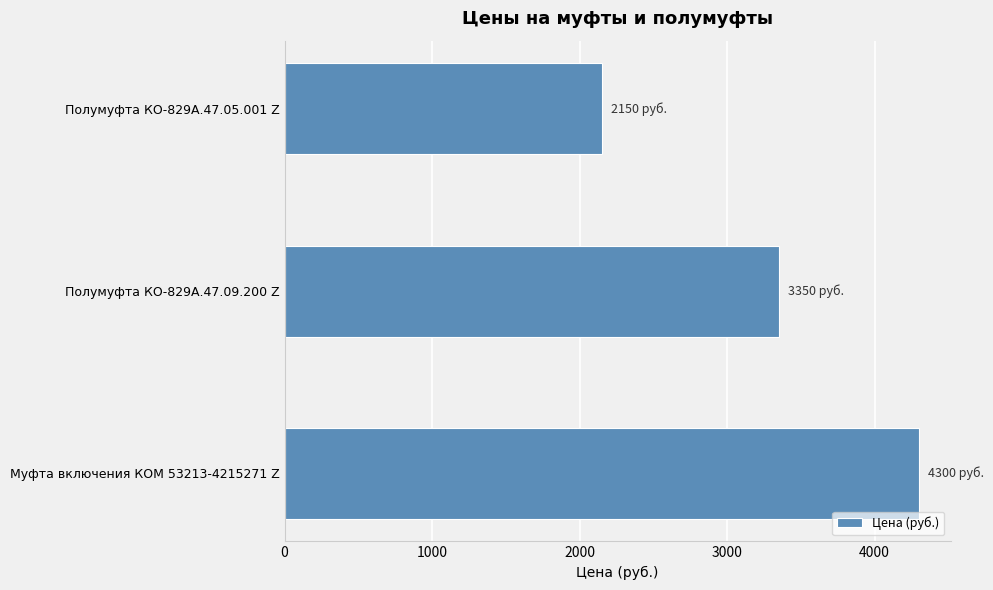

Rank the categories by value from lowest to highest.

Полумуфта КО-829А.47.05.001 Z, Полумуфта КО-829А.47.09.200 Z, Муфта включения КОМ 53213-4215271 Z